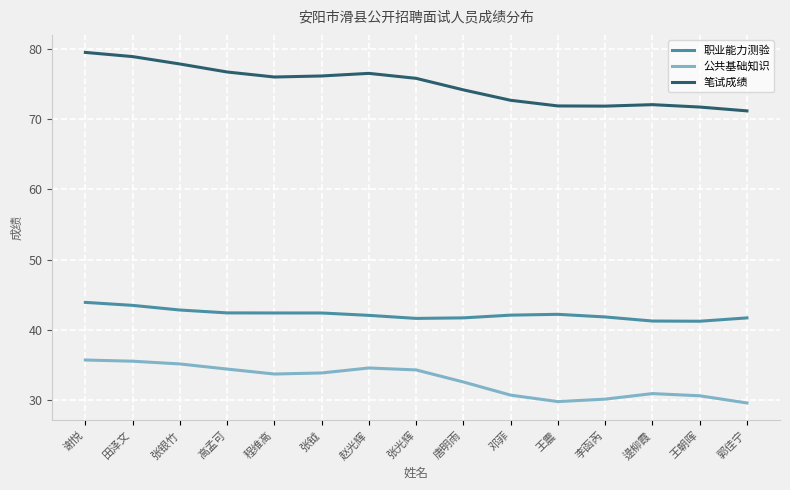

What is the sum of all 公共基础知识 values?

490.9